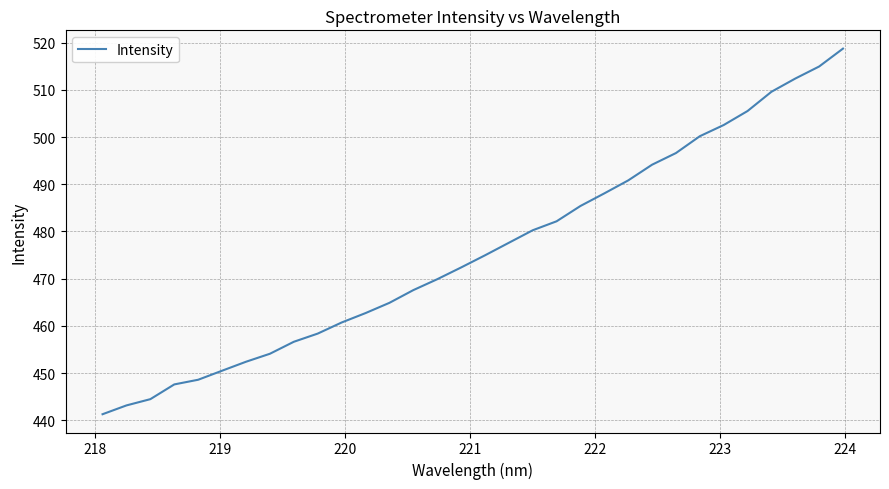

What is the difference between the maximum and minimum values?

77.5